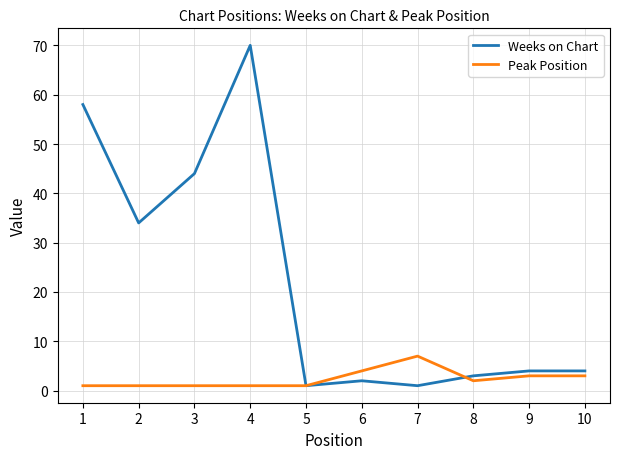

At which category is the sum across all series the highest?

4